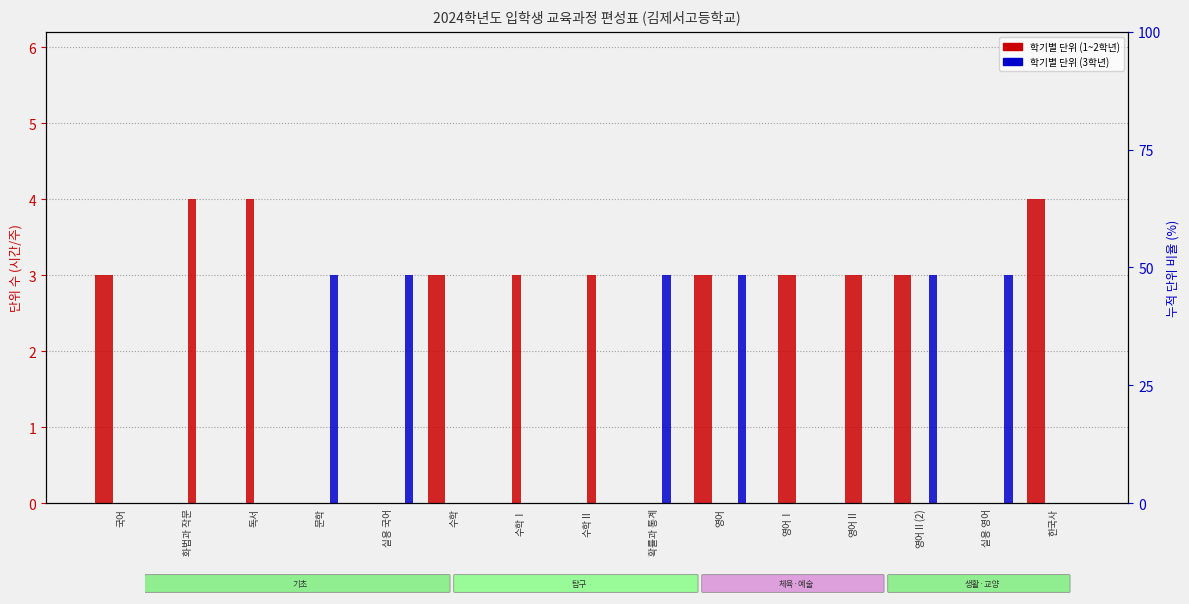

At which label does 2학년1학기 reach its peak?

독서